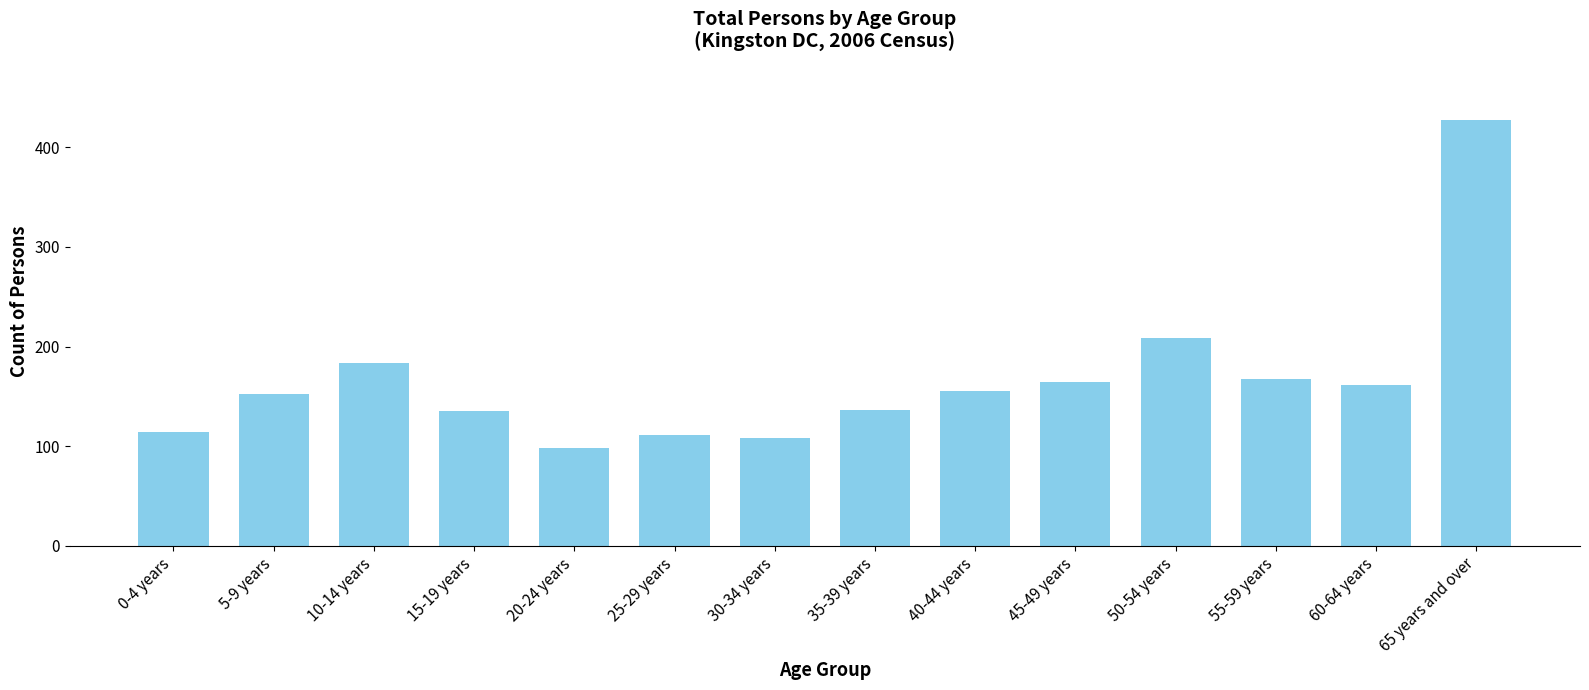

What is the difference between the second highest and second lowest values?

101